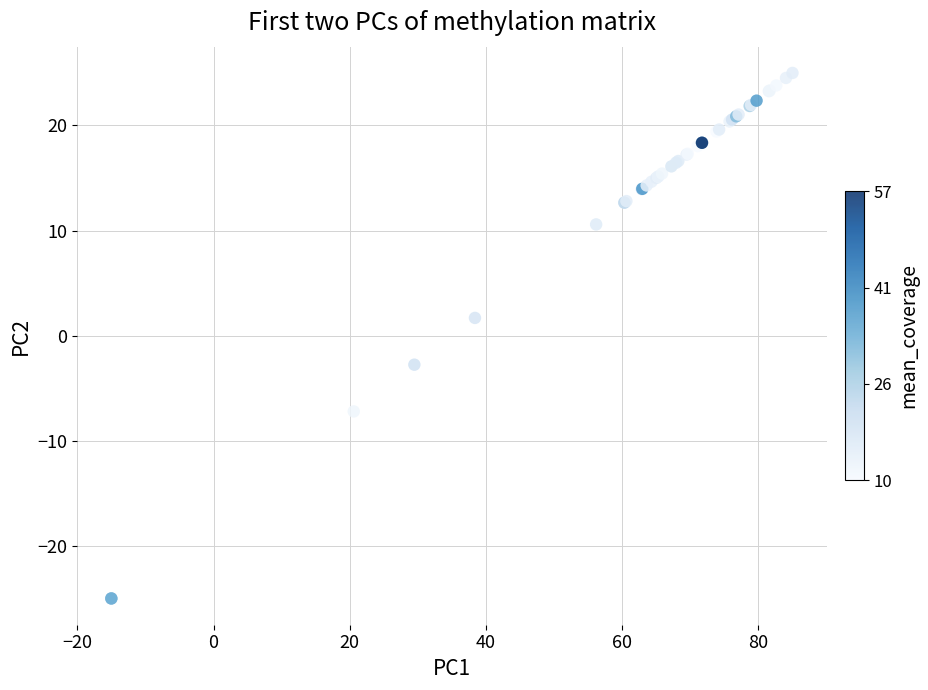

What Y value in the scatter plot is closest to 0?

1.7